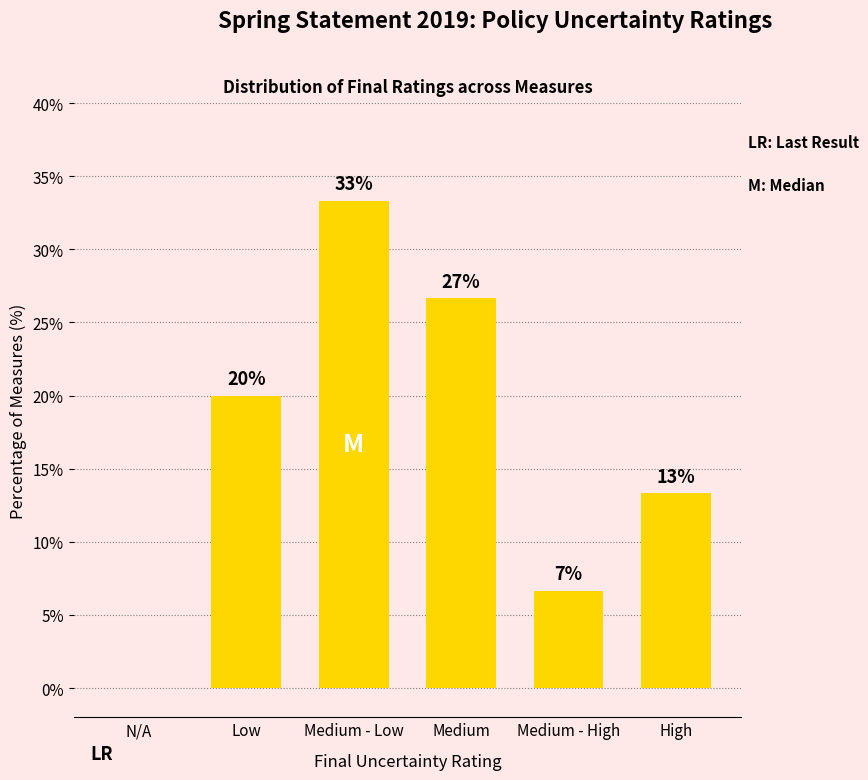

What is the change in value from Low to Medium - High?

-13.3